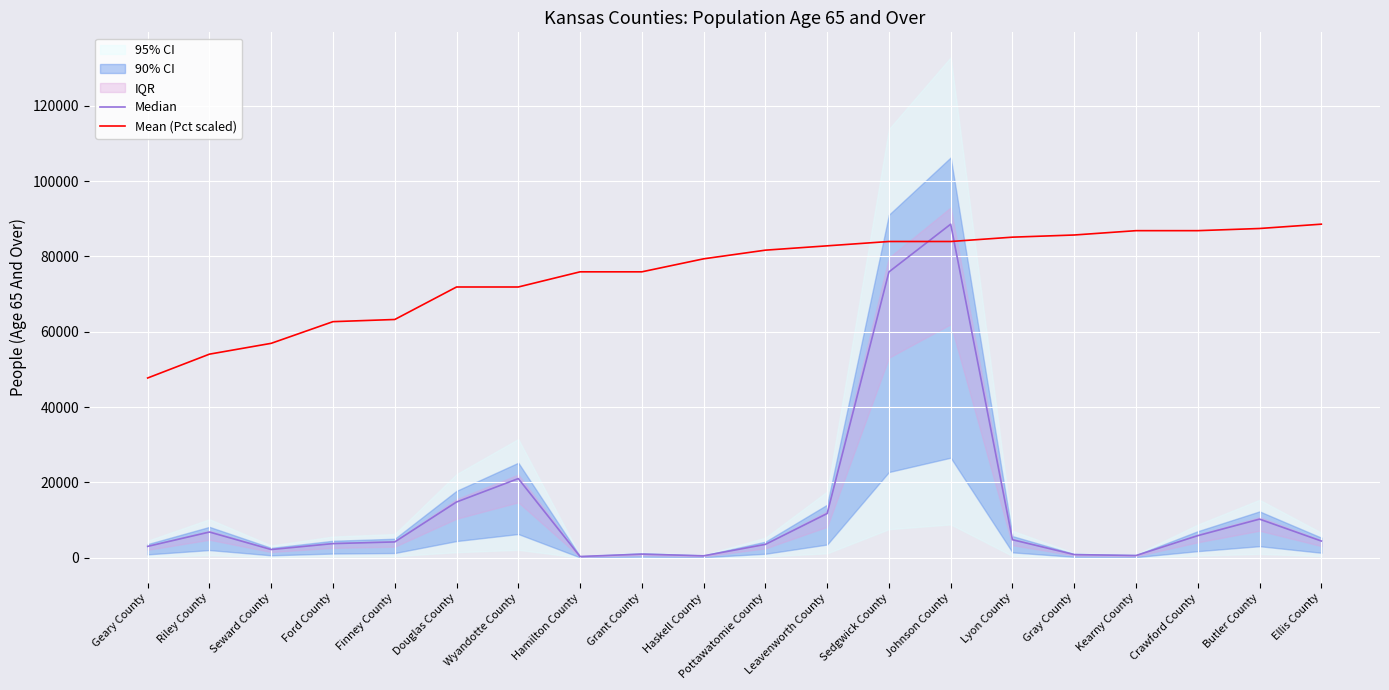

At which category does Median reach its first local valley?

Seward County